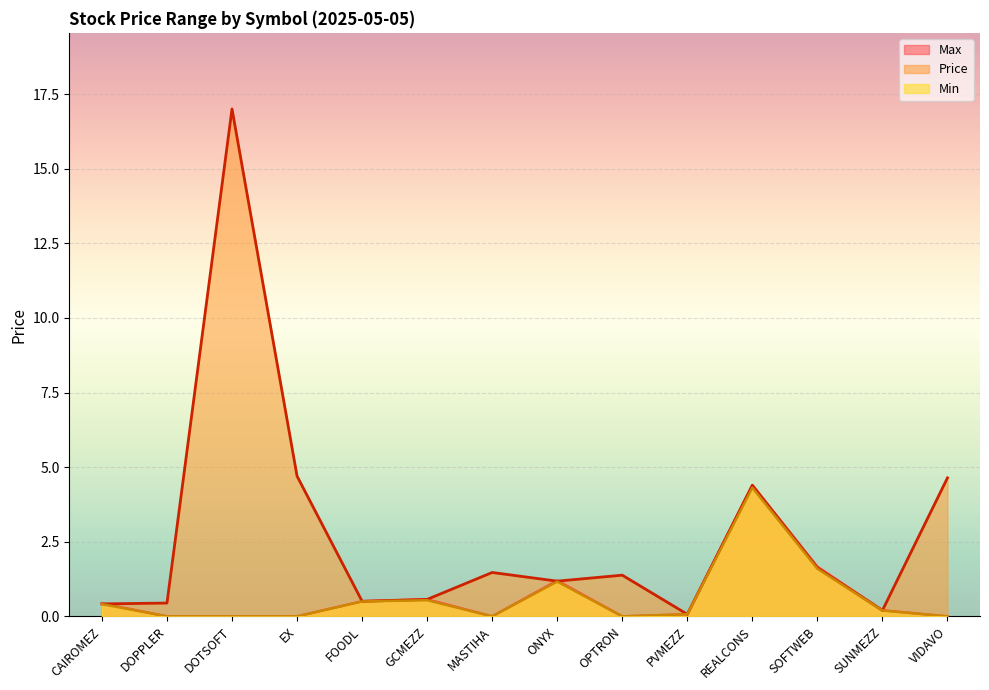

Does the chart display data point markers on the line(s)?

No